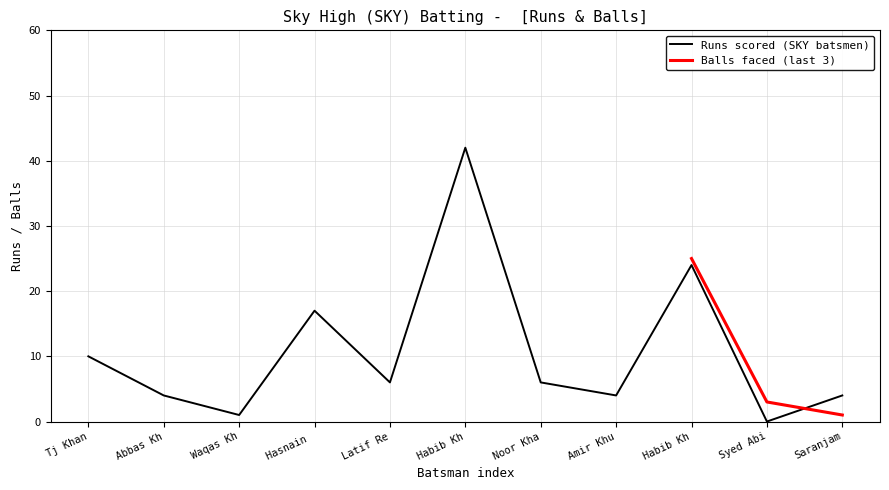

Does the chart display data point markers on the line(s)?

No